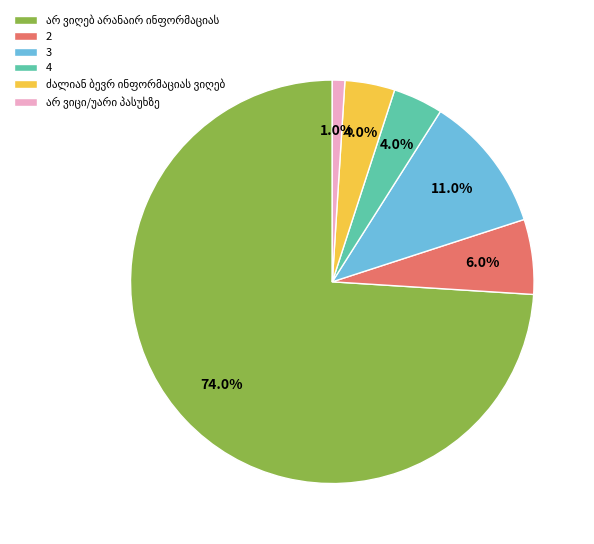

Combined, do 2 and 4 account for over 50%?

No